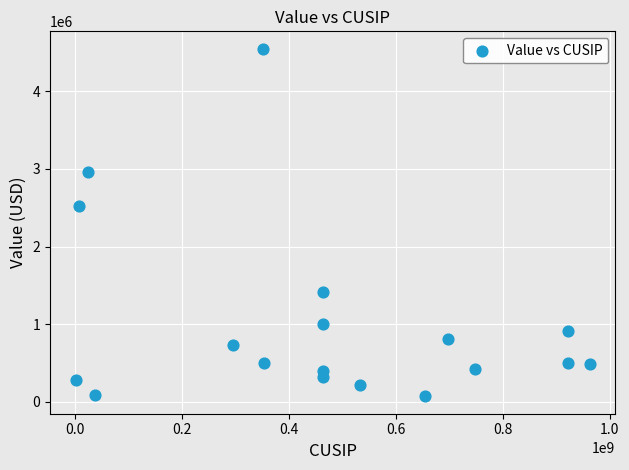

What is the range of X values (max minus min)?

960799995